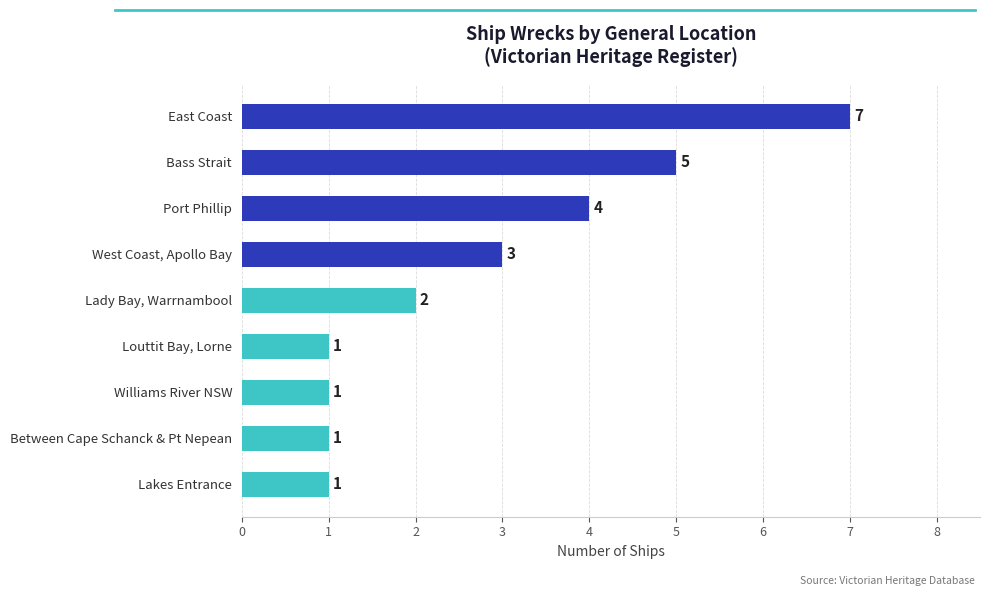

How many values are between 1 and 4?

7